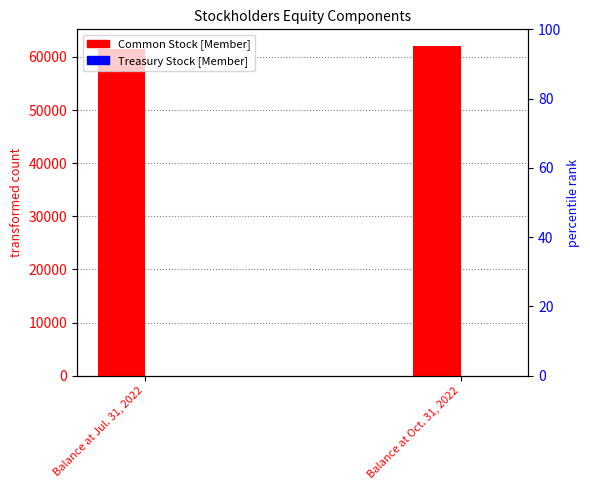

At which category is the sum across all series the highest?

Balance at Oct. 31, 2022